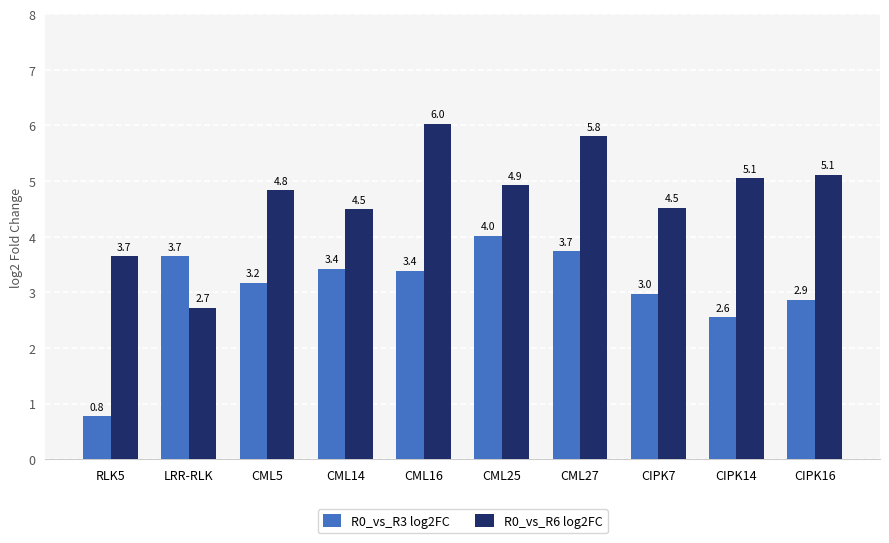

Reading left to right, transcribe all the data shown in this chart.

R0_vs_R3 log2FC: 0.8	3.7	3.2	3.4	3.4	4.0	3.7	3.0	2.6	2.9
R0_vs_R6 log2FC: 3.7	2.7	4.8	4.5	6.0	4.9	5.8	4.5	5.1	5.1